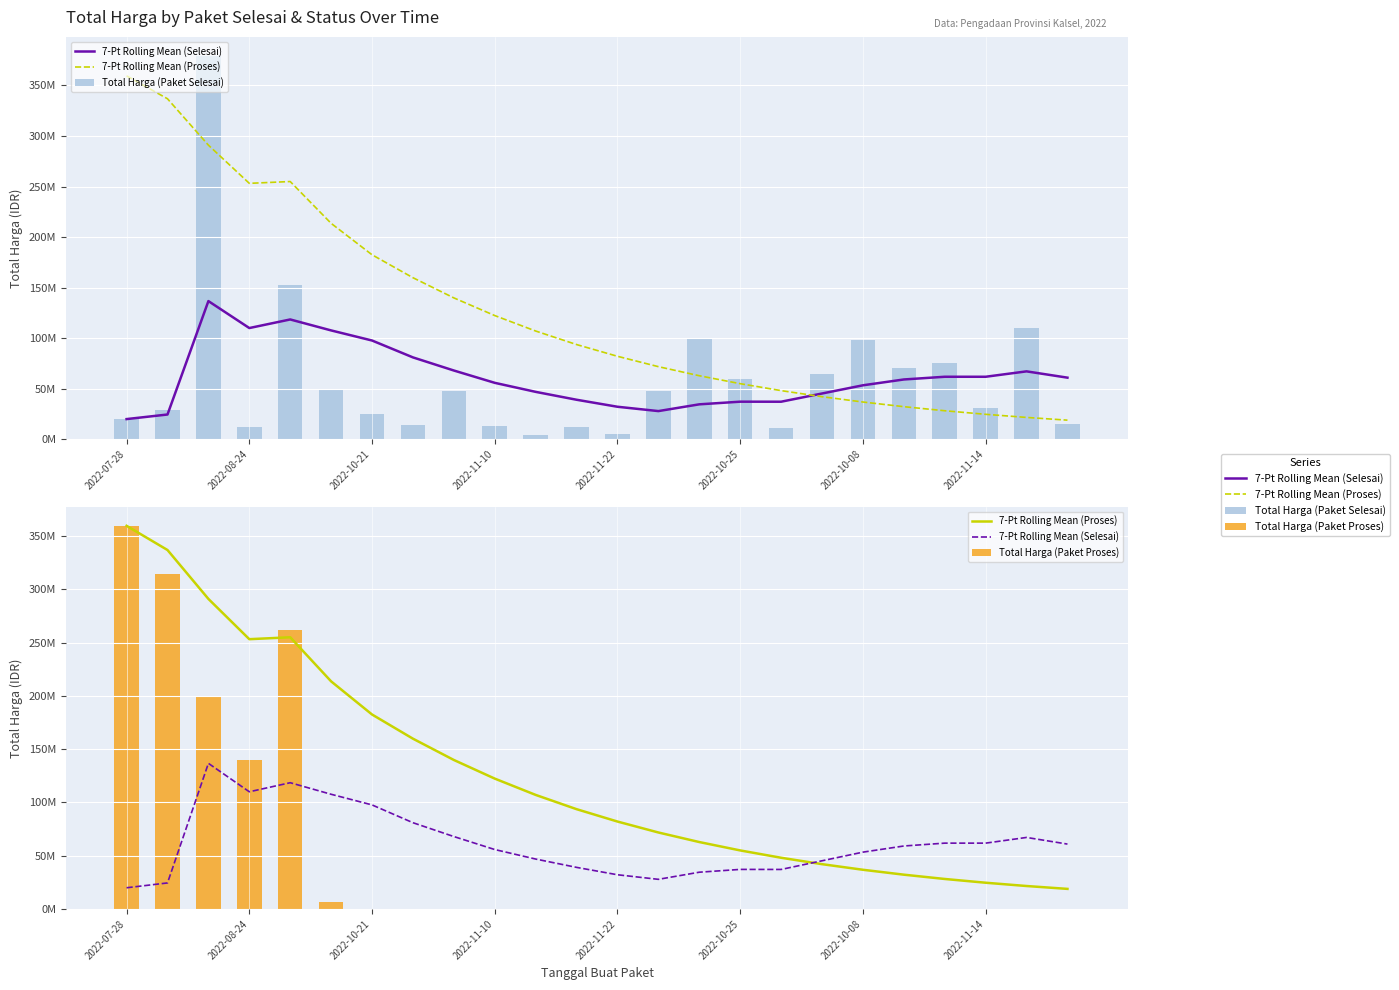

Rank the series at 23 from lowest to highest value.

Total Harga (Paket Proses), Total Harga (Paket Selesai), 7-Pt Rolling Mean (Proses), 7-Pt Rolling Mean (Selesai)